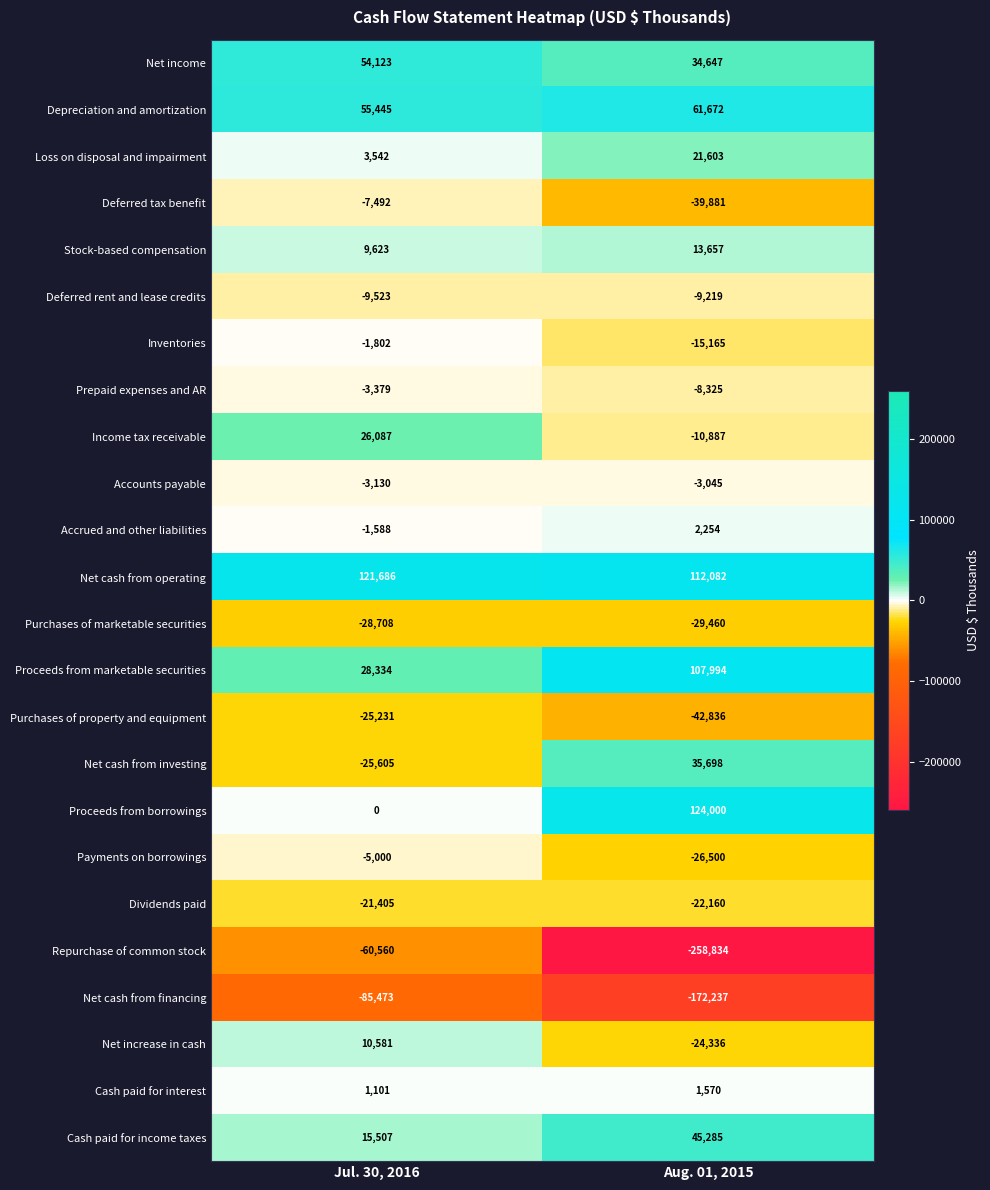

How many categories are shown in the chart?

2